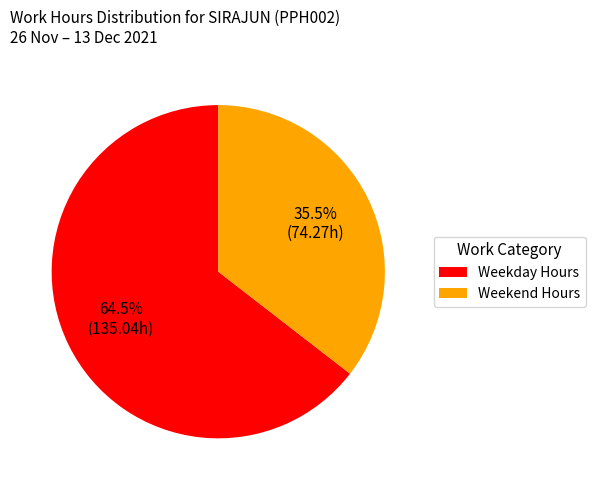

Between Weekday Hours and Weekend Hours, which is larger?

Weekday Hours